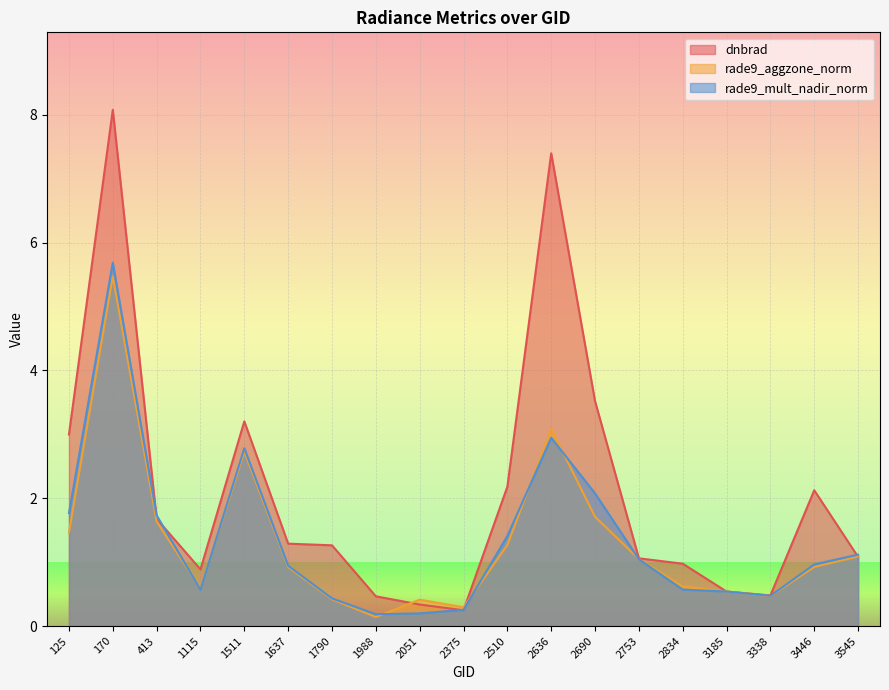

What is the difference between the rade9_aggzone_norm values at 2636 and 170?

2.4